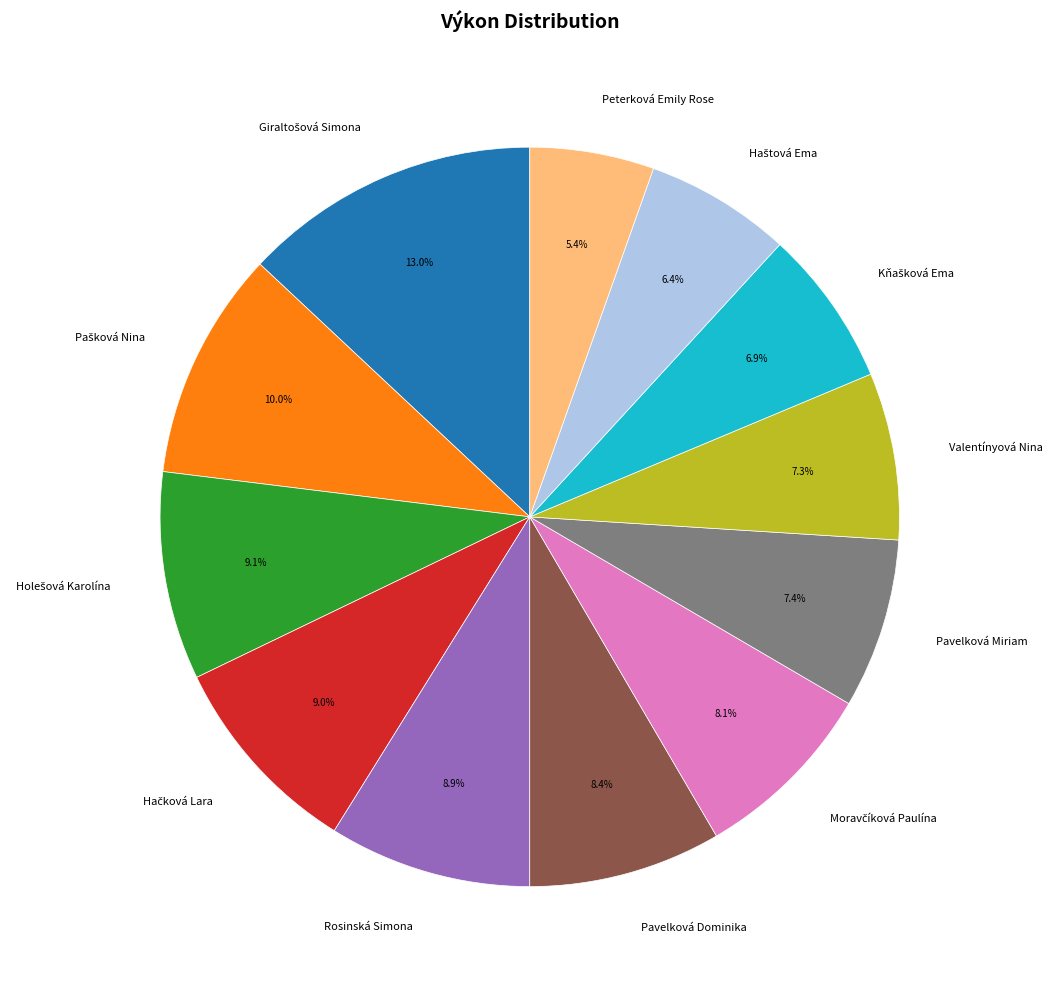

Is there any slice that represents more than half of the pie?

No